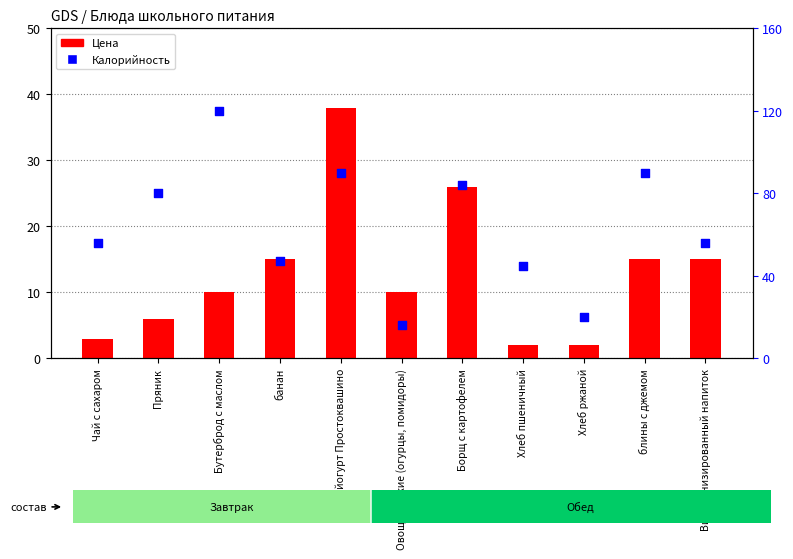

What are all the series names shown in the legend?

Цена, Калорийность